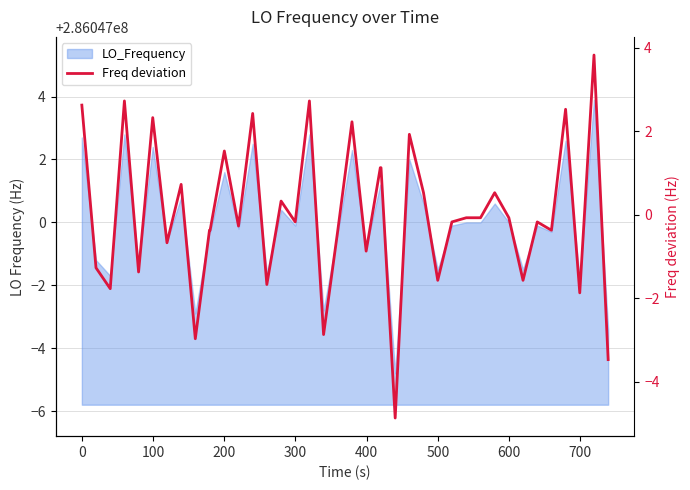

How many values exceed 0?

16